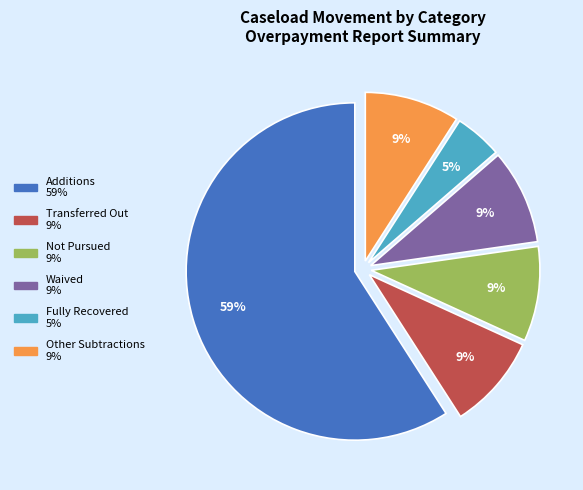

Is there a majority slice in this chart?

Yes